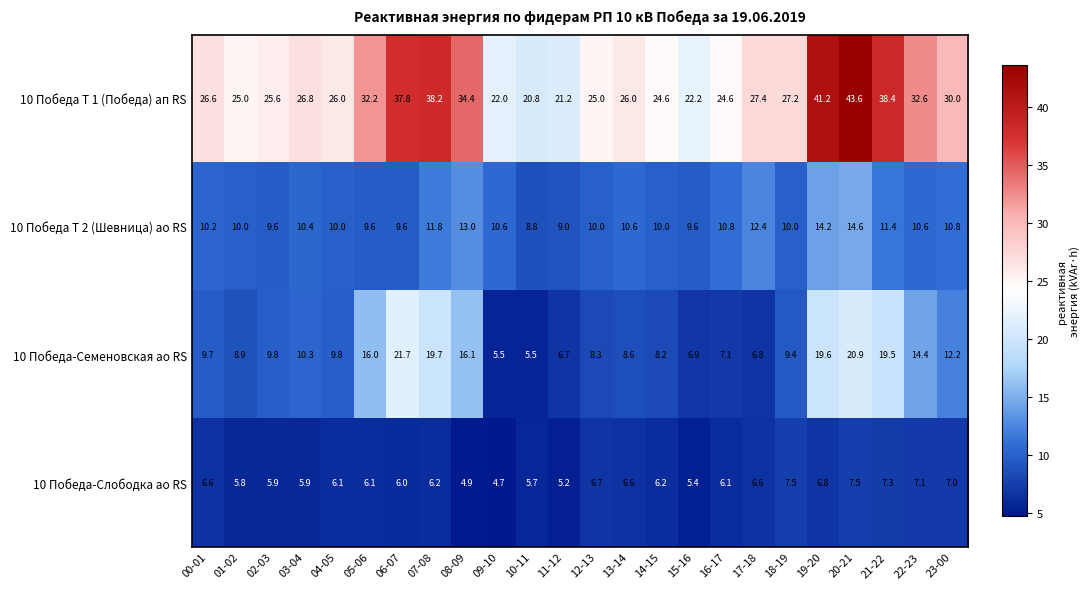

Rank the series at 22-23 from lowest to highest value.

10 Победа-Слободка ао RS, 10 Победа Т 2 (Шевница) ао RS, 10 Победа-Семеновская ао RS, 10 Победа Т 1 (Победа) ап RS